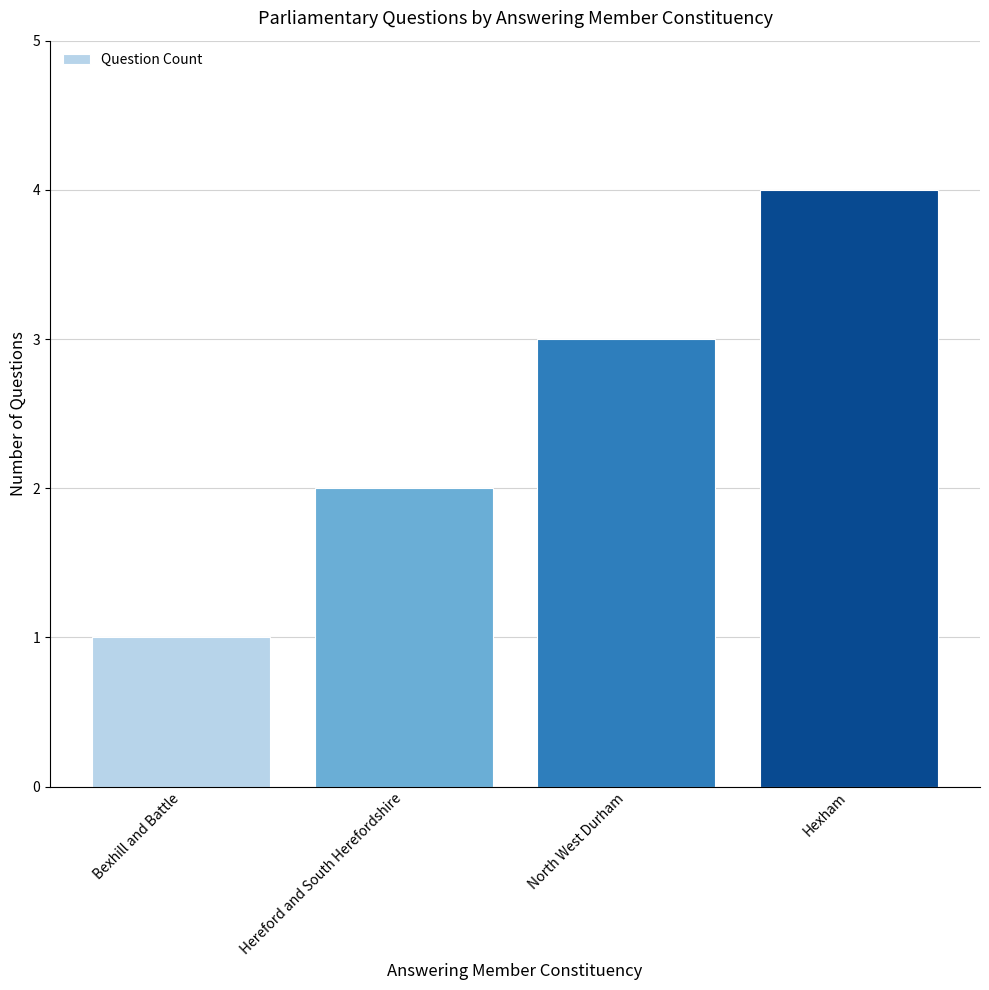

What value does the data have at Hereford and South Herefordshire?

2